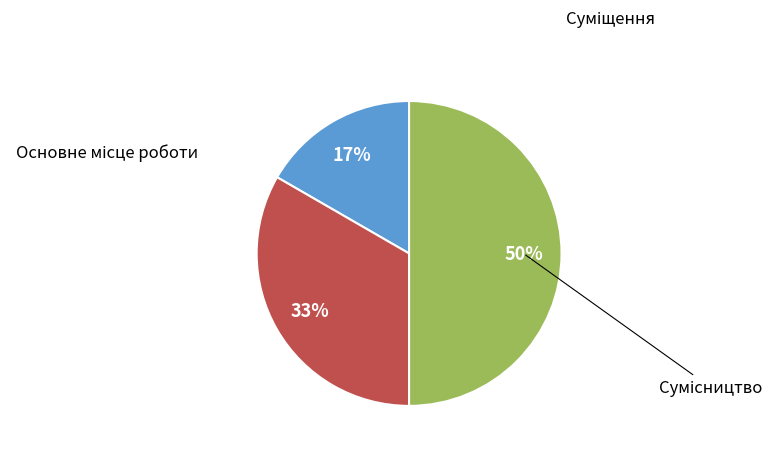

To the nearest percent, what is the average slice percentage?

33%